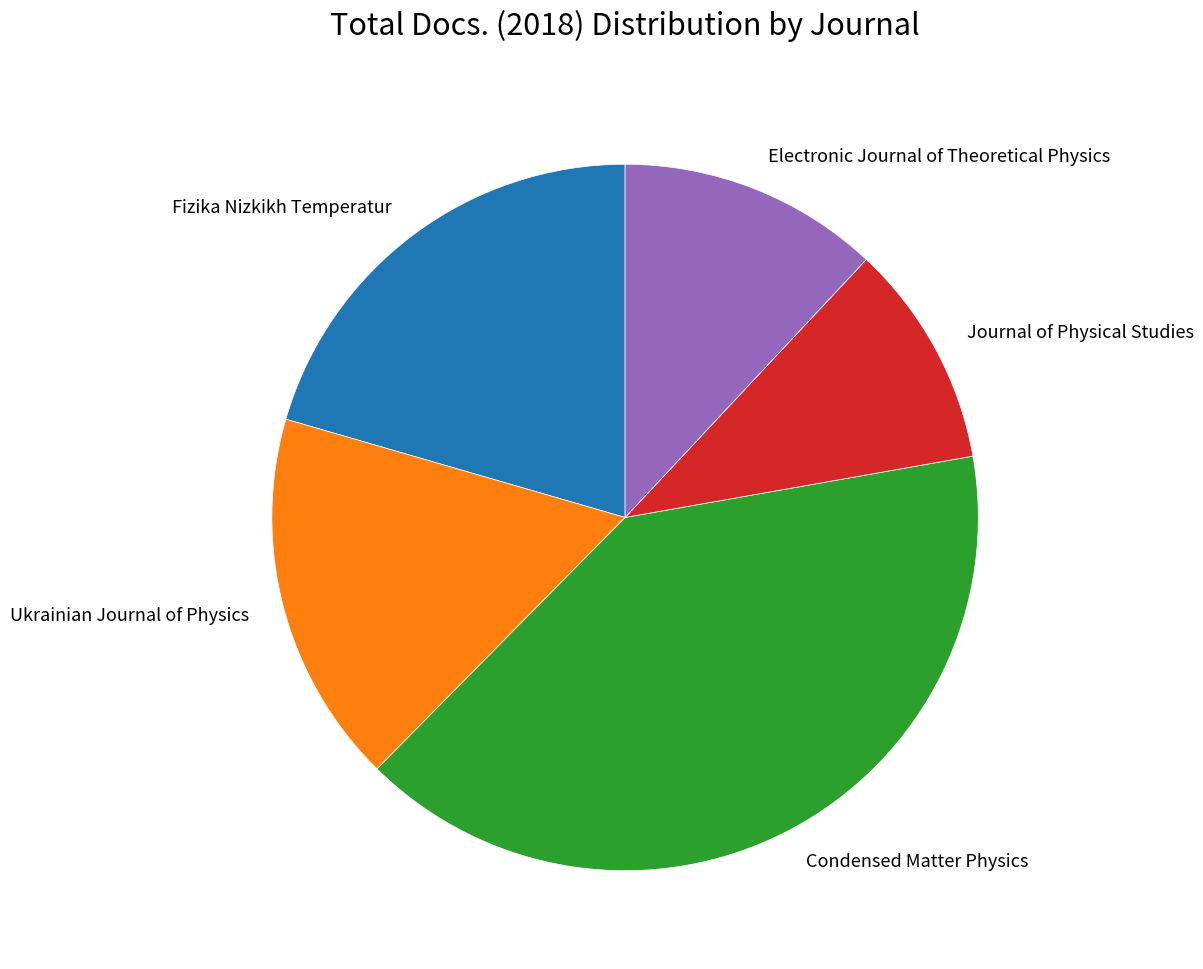

Combined, do Fizika Nizkikh Temperatur and Electronic Journal of Theoretical Physics account for over 50%?

No